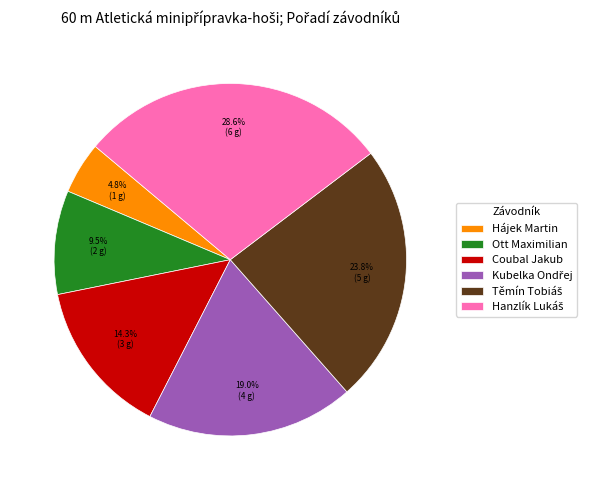

How many segments does this pie chart have?

6